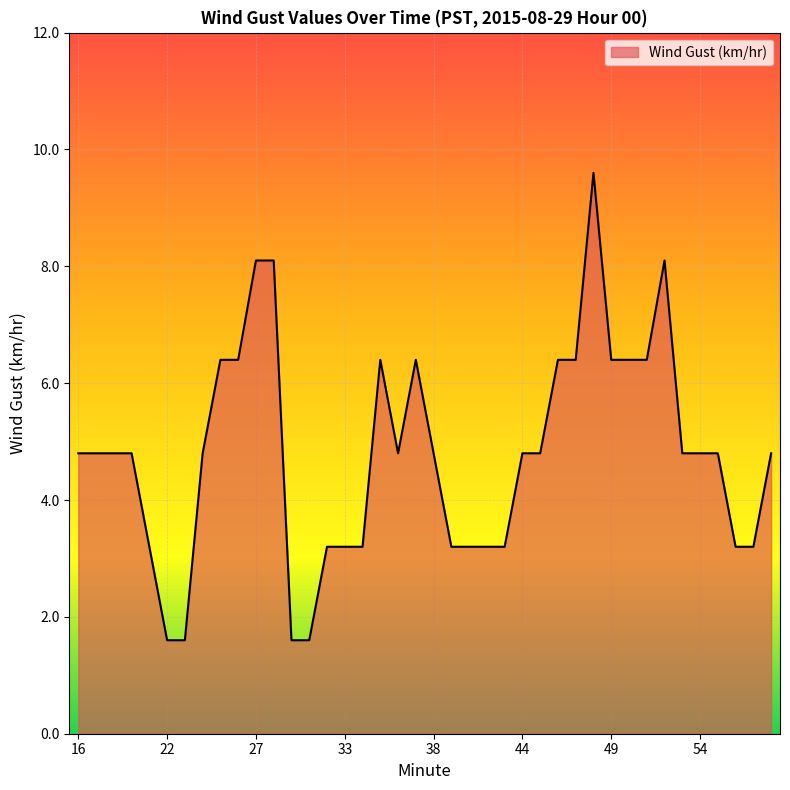

What is the smallest value displayed?

1.6